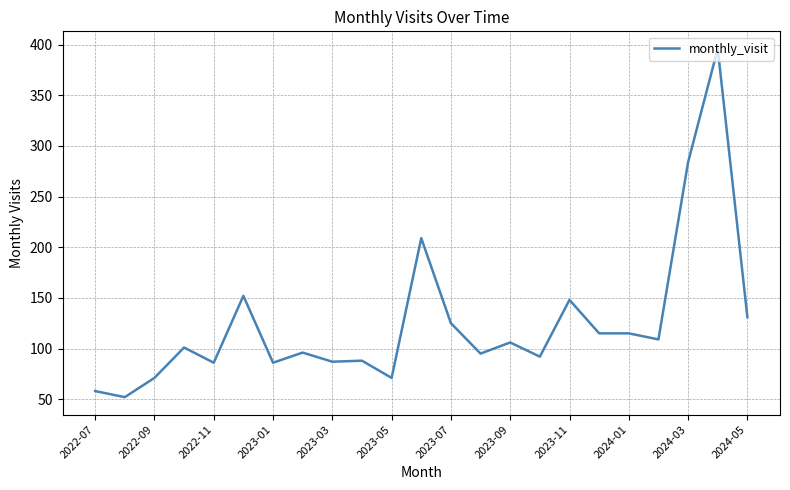

What is the maximum value shown in the chart?

396